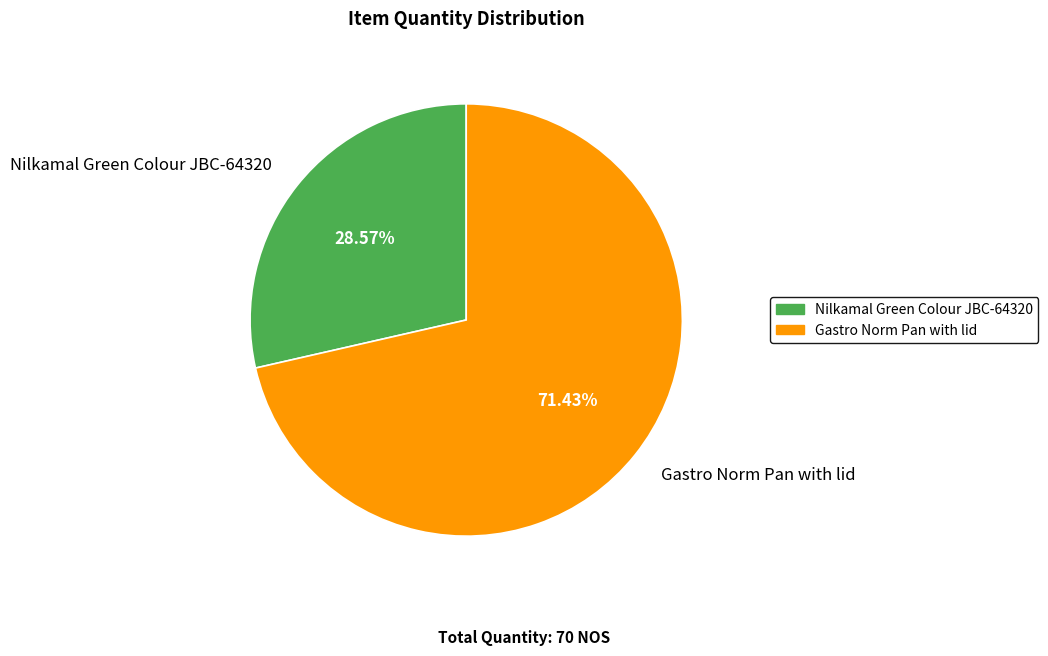

To the nearest percent, what portion does Gastro Norm Pan with lid represent?

71%